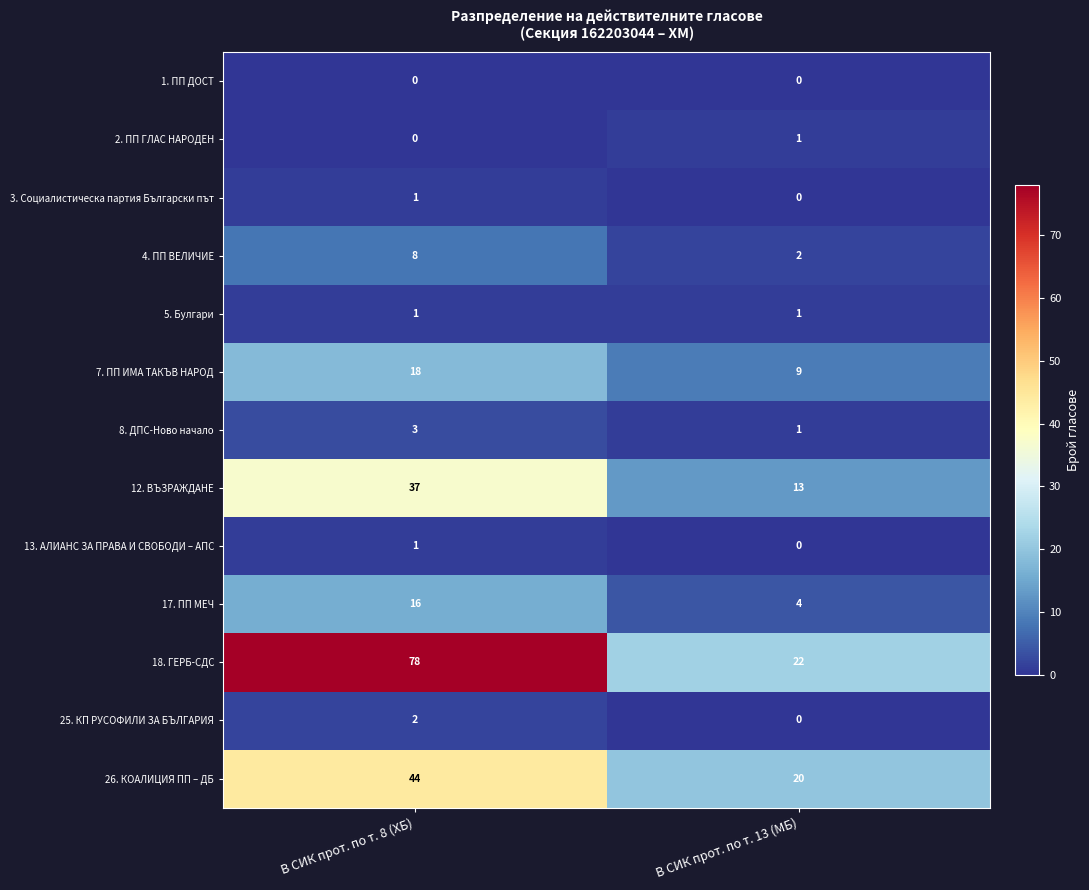

Rank the categories by 2. ПП ГЛАС НАРОДЕН value from highest to lowest.

В СИК прот. по т. 13 (МБ), В СИК прот. по т. 8 (ХБ)